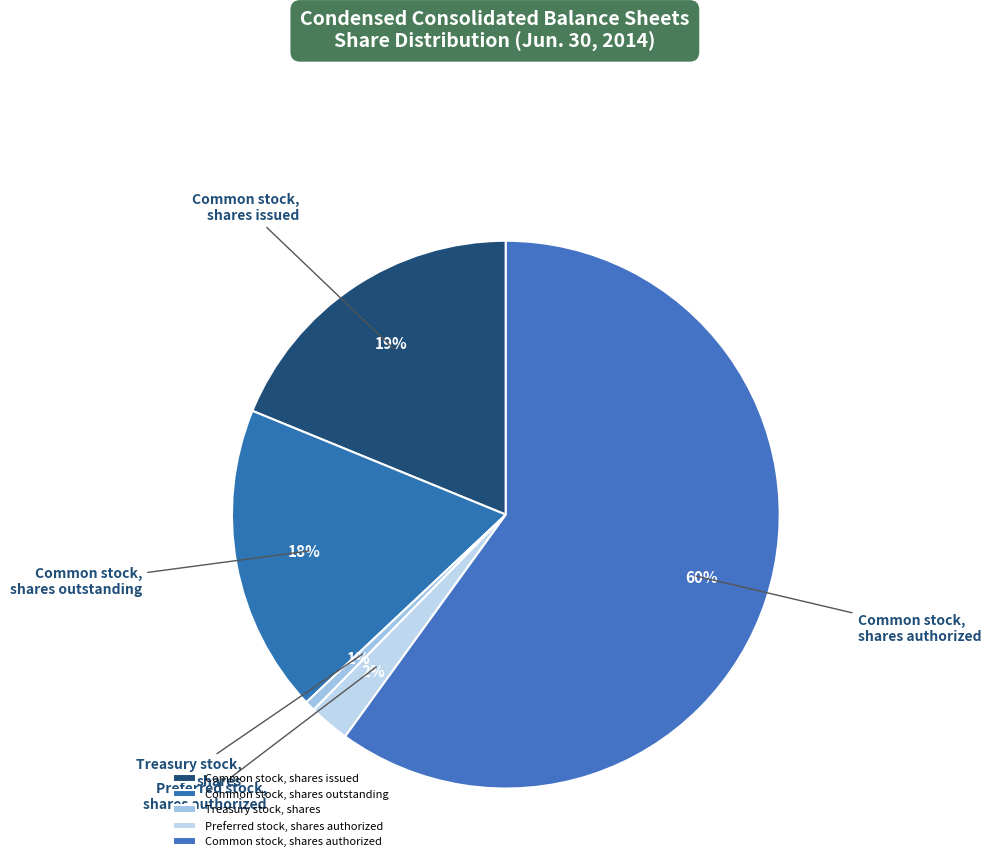

Is it true that Common stock, shares issued is 19% of the pie?

True